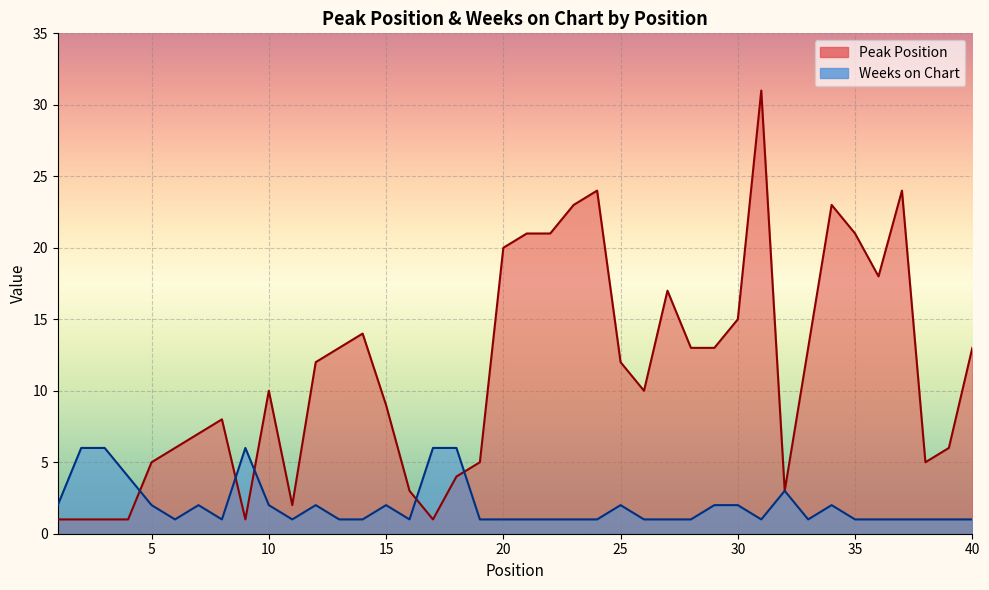

What is the spread (max minus min) of values at 3?

5